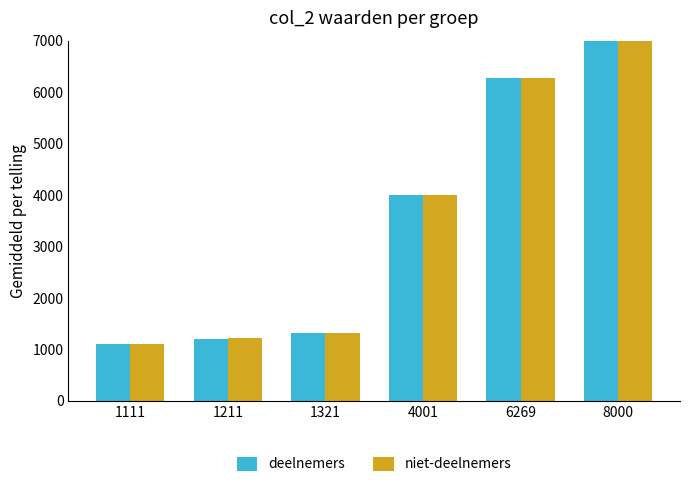

List the series in order of their overall mean, highest first.

niet-deelnemers, deelnemers